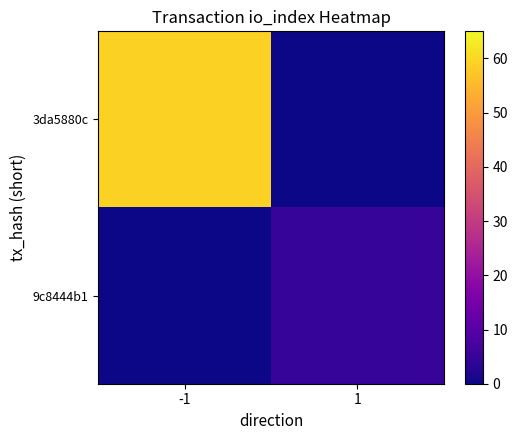

Which category has the highest value across all series?

-1